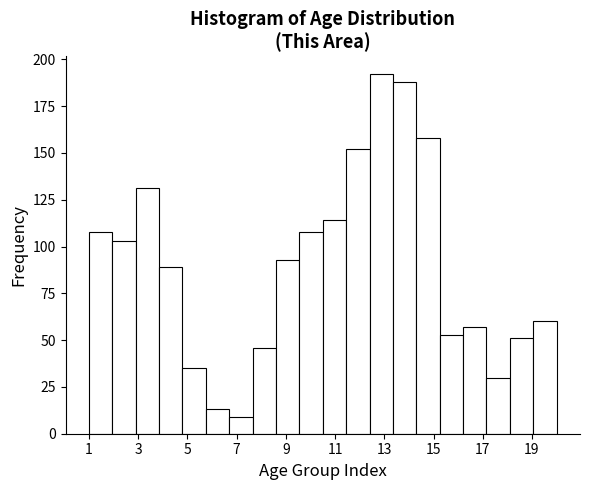

What is the height of the bar covering 18.10 to 19.05 on the x-axis? Neither the bar edges nor the heights are printed on the chart, so give them approximately, as read against the axes.

50